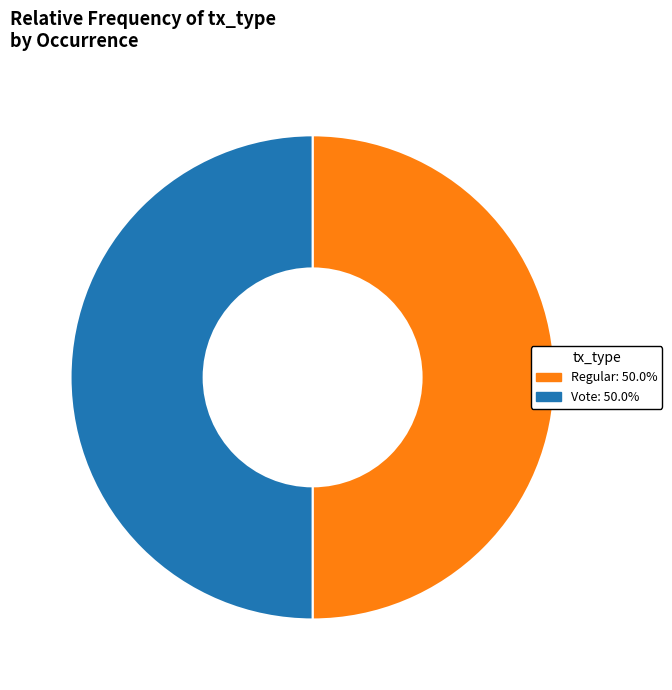

Approximately how many times larger is the value at Vote compared to Regular?

1.0